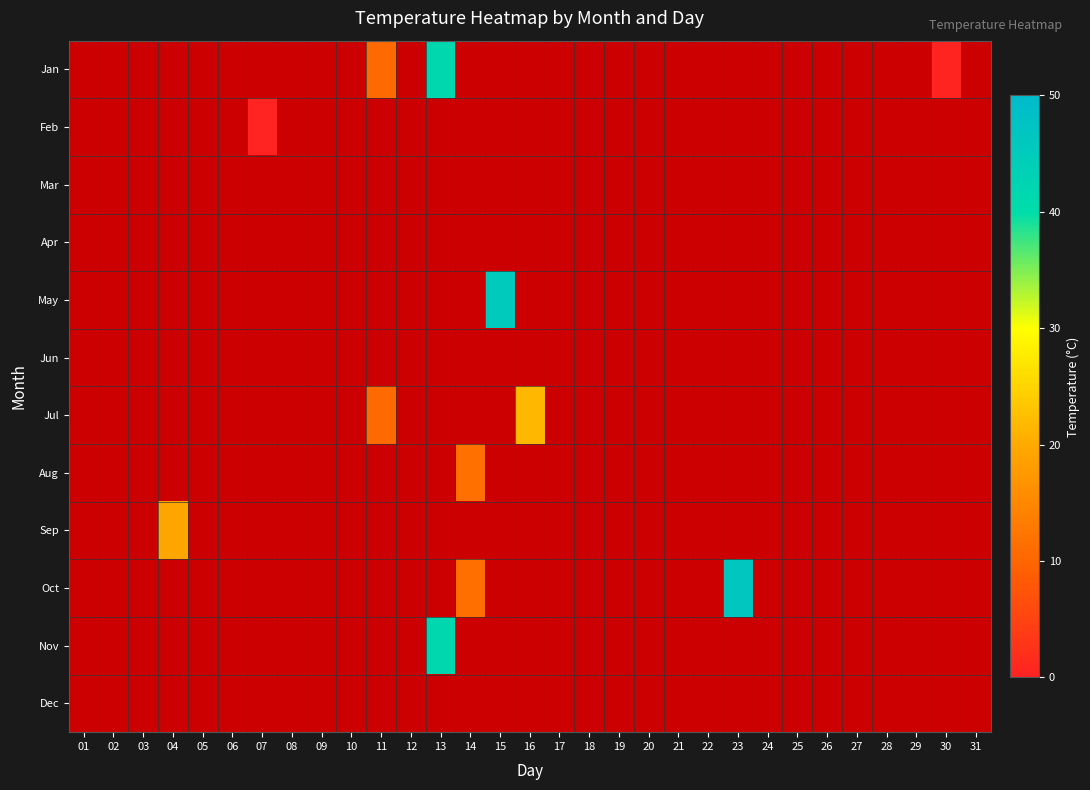

Which has a higher value, 12 or 16?

16